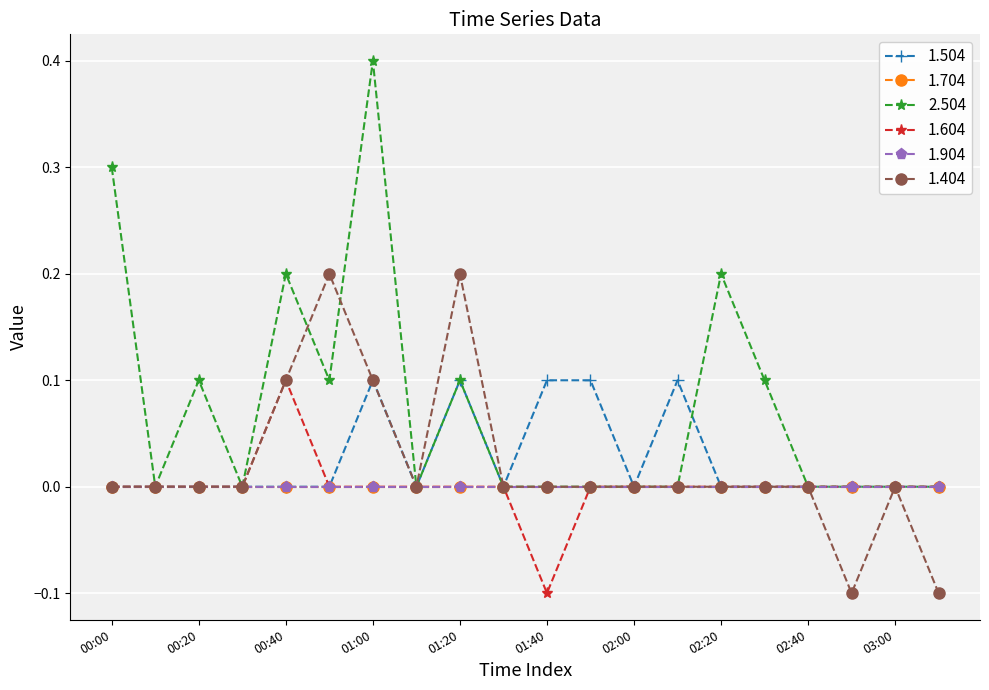

Does the chart have visible grid lines?

Yes